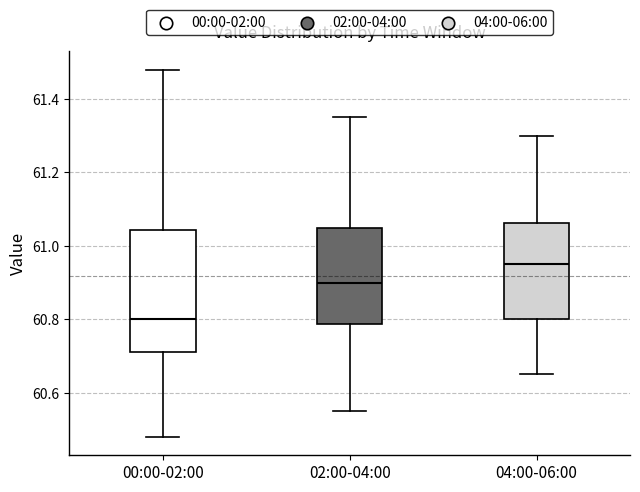

Reading left to right, read every box against the y-axis: the position of its median line, the range the box covers, and the ends of its whiskers. The values are not printed on the chart, so give them approximately, as read against the axis.

00:00-02:00: median 60.80, box 60.72 to 61.04, whiskers 60.48 to 61.48
02:00-04:00: median 60.90, box 60.78 to 61.06, whiskers 60.56 to 61.36
04:00-06:00: median 60.96, box 60.80 to 61.06, whiskers 60.66 to 61.30